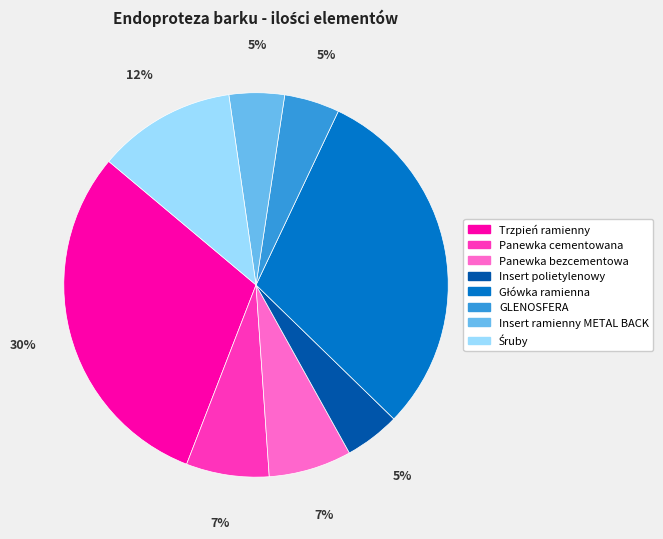

Do GLENOSFERA and Trzpień ramienny together represent more than half of the pie?

No